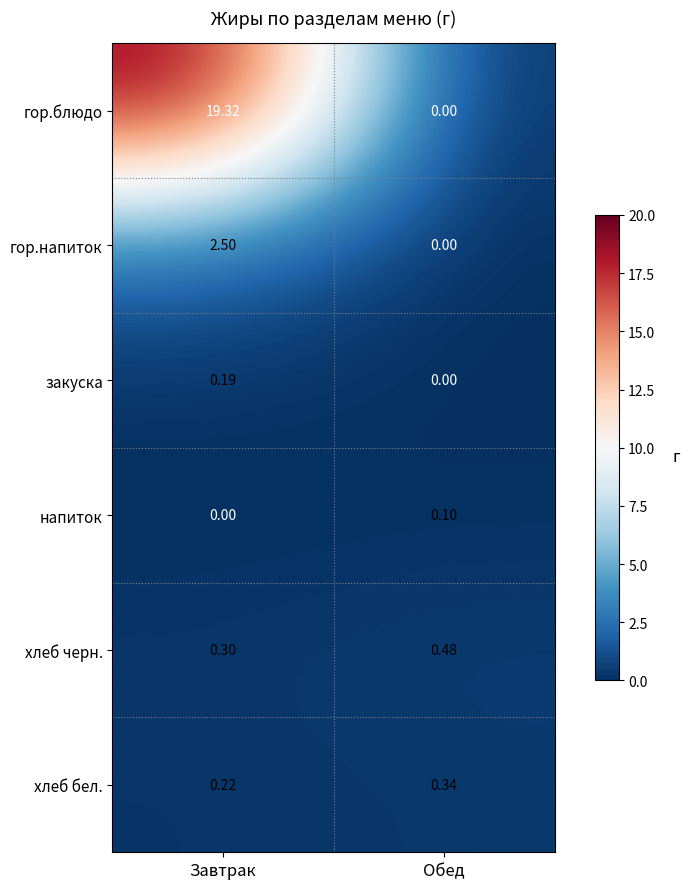

At which label does гор.напиток first exceed 2?

Завтрак